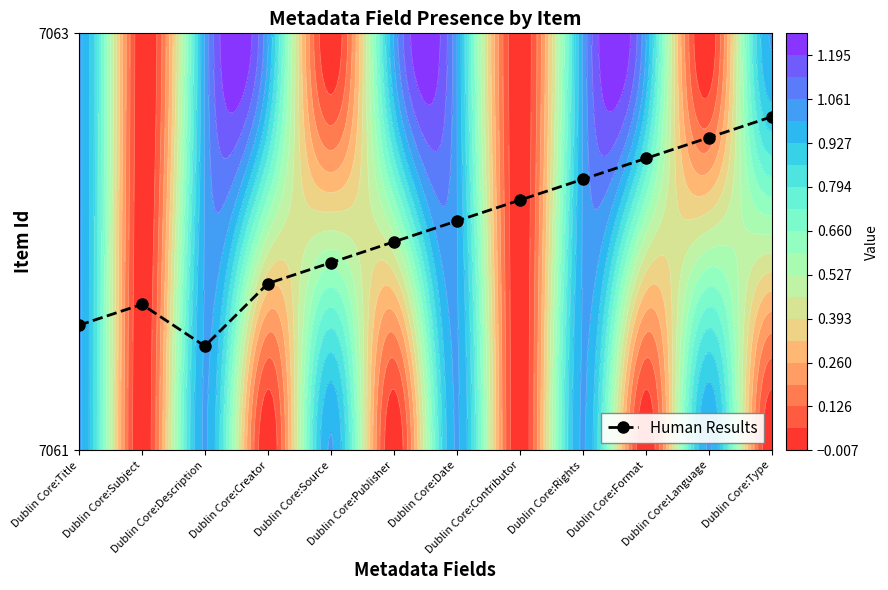

Which has a higher value, Dublin Core:Subject or Dublin Core:Description?

Dublin Core:Subject